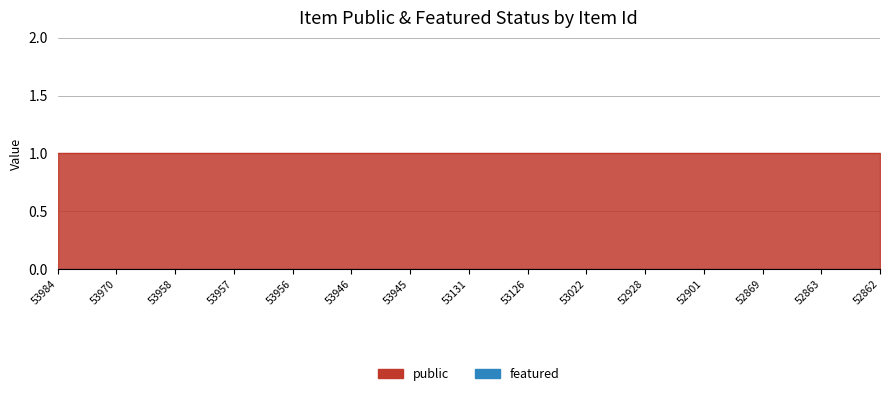

At which label does public reach its minimum?

53984